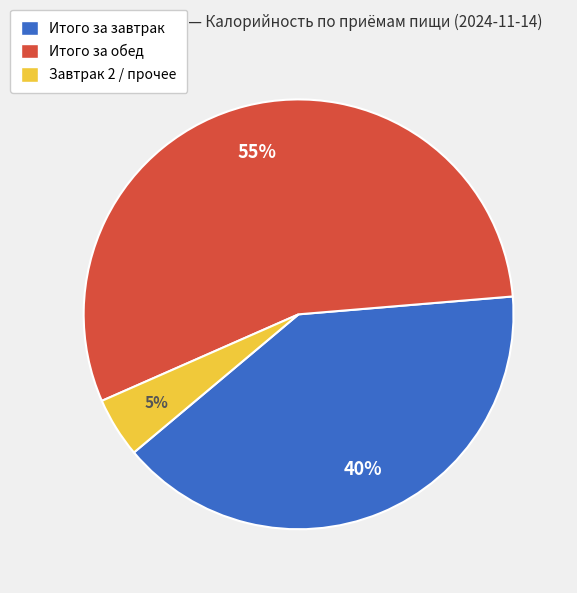

To the nearest percent, what is the combined percentage of Итого за завтрак and Завтрак 2 / прочее?

45%